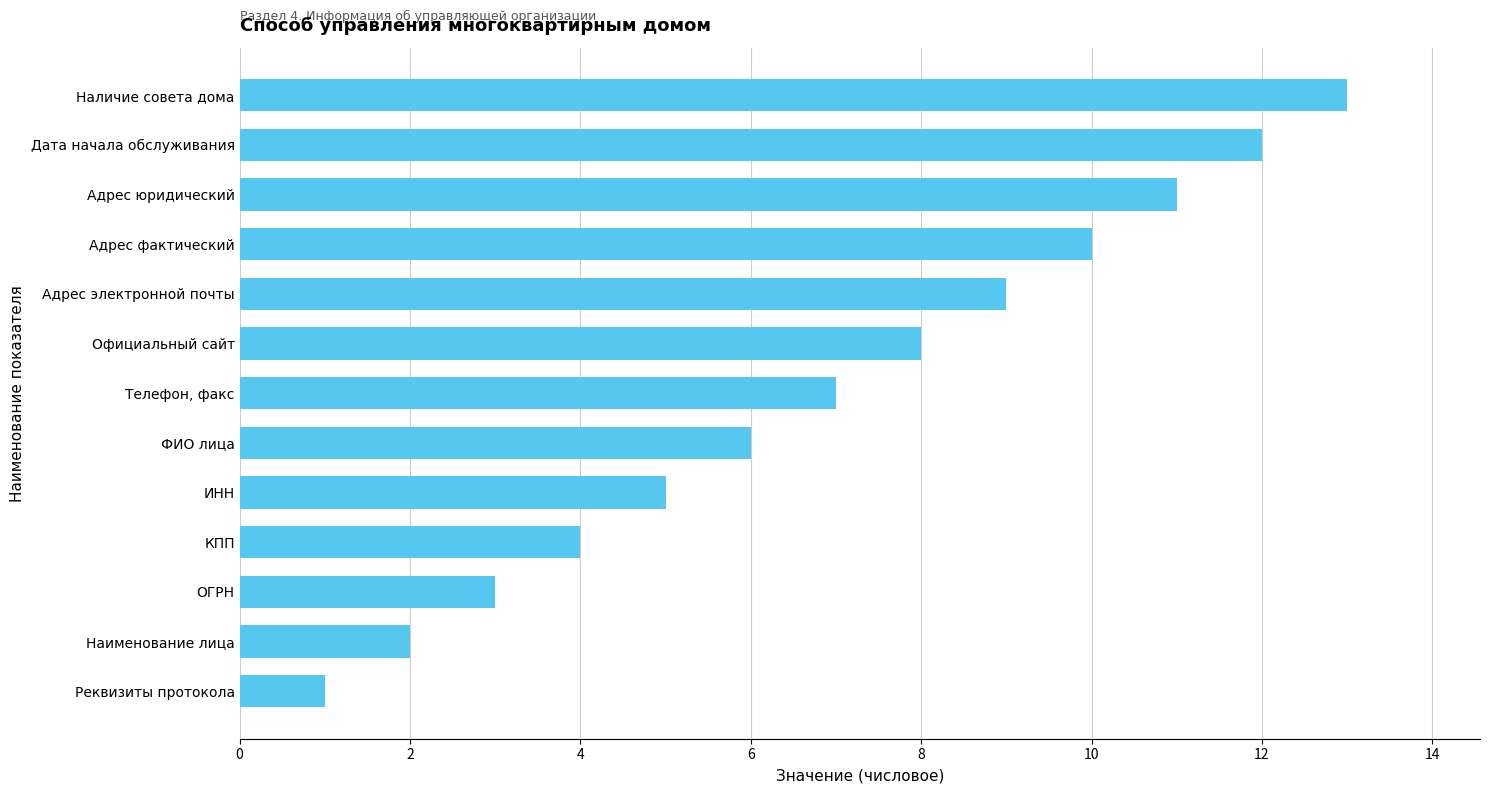

True or false: the data shows 14 at Адрес фактический.

False